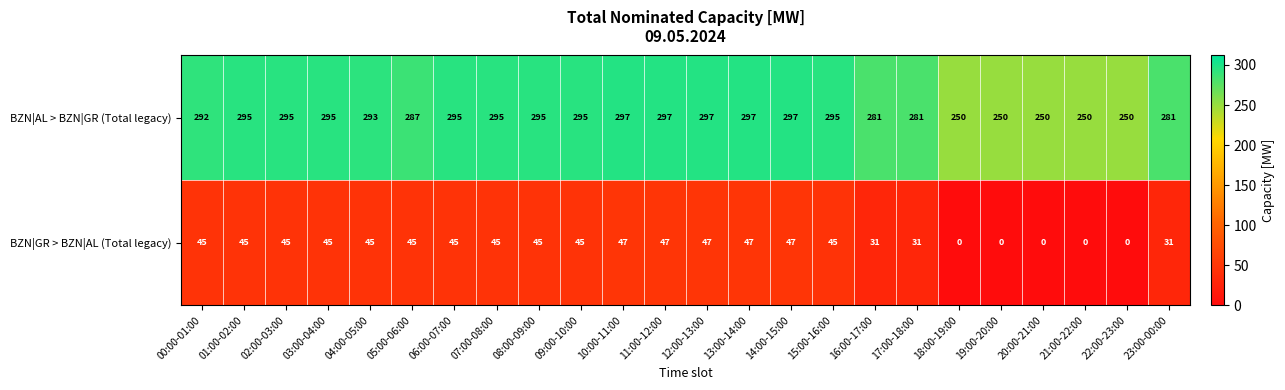

What is the maximum value shown in the chart?

297